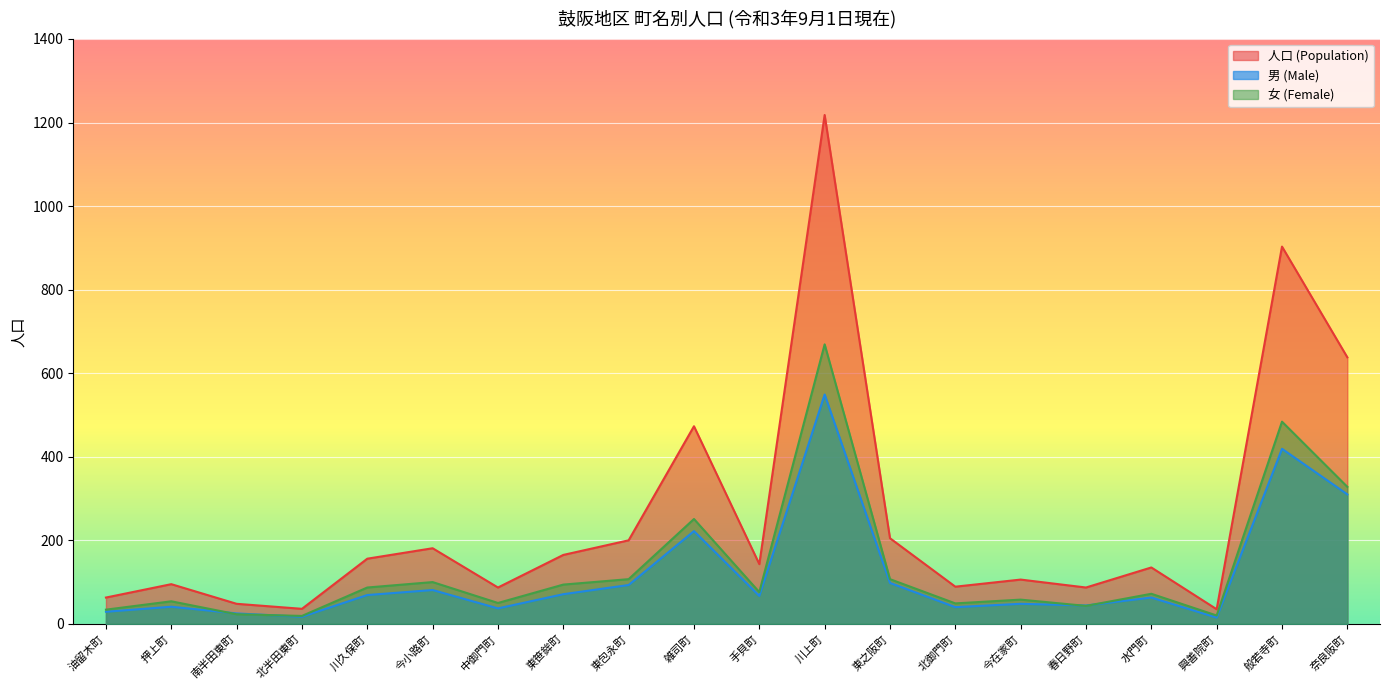

Does the chart display data point markers on the line(s)?

No